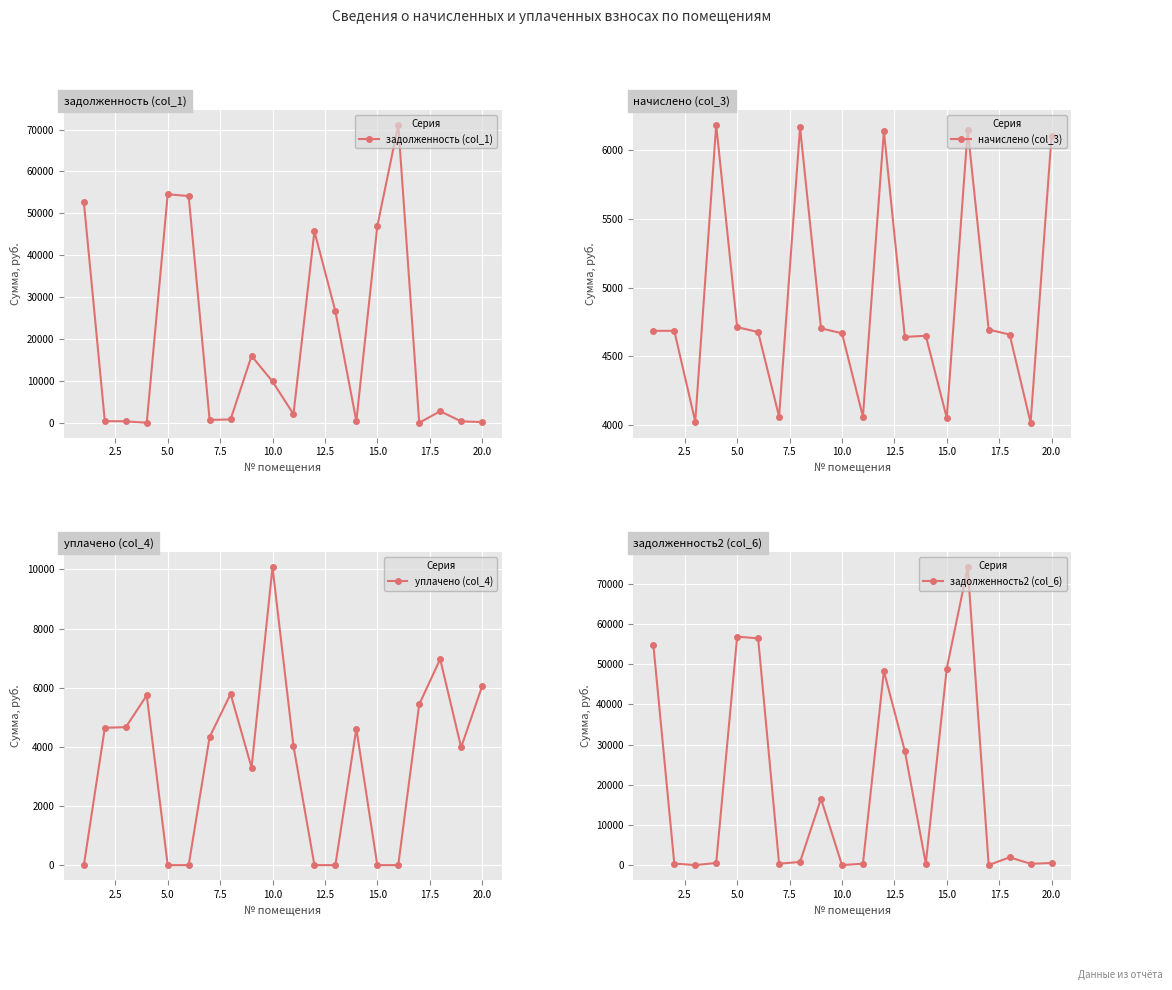

Between 15 and 0.0, which is larger?

15